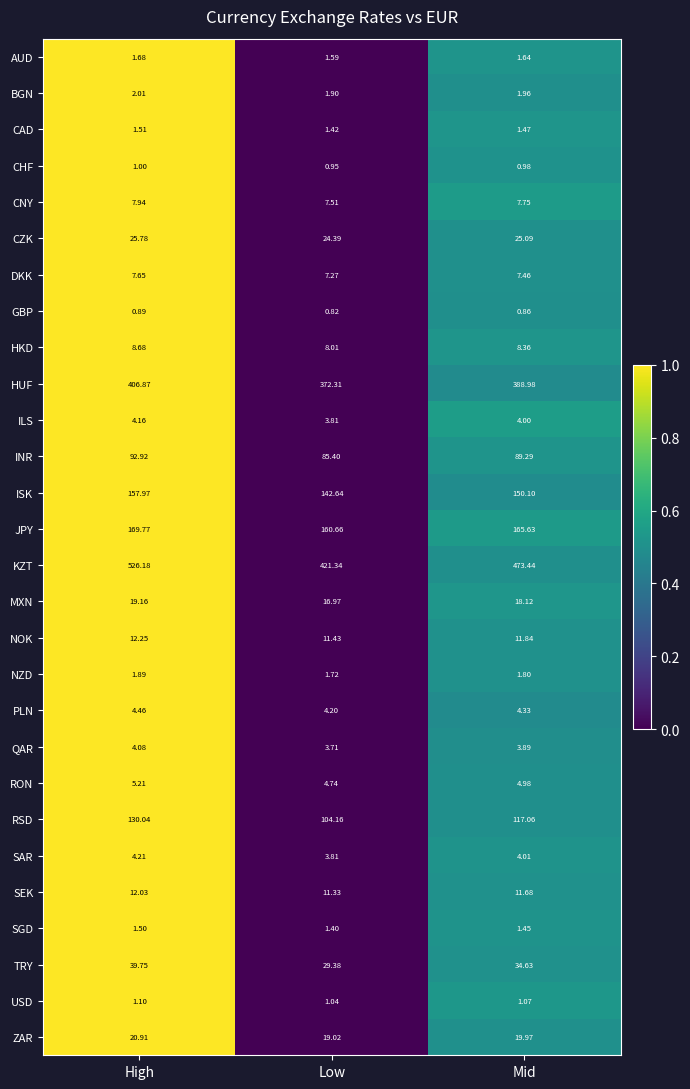

Rank the series by their maximum value, from highest to lowest.

KZT, HUF, JPY, ISK, RSD, INR, TRY, CZK, ZAR, MXN, NOK, SEK, HKD, CNY, DKK, RON, PLN, SAR, ILS, QAR, BGN, NZD, AUD, CAD, SGD, USD, CHF, GBP